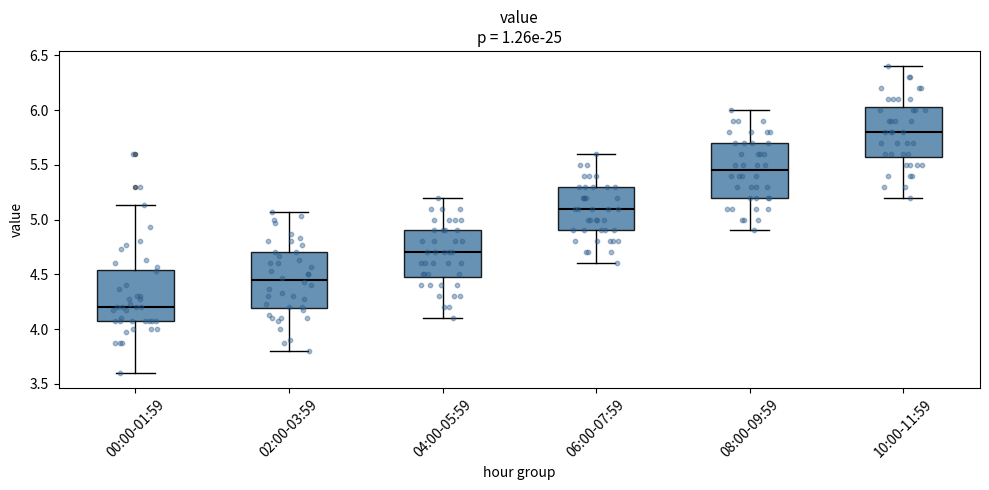

Where is the lower edge of the box for 04:00-05:59 on the y-axis? The values are not printed on the chart, so give them approximately, as read against the axis.

4.50